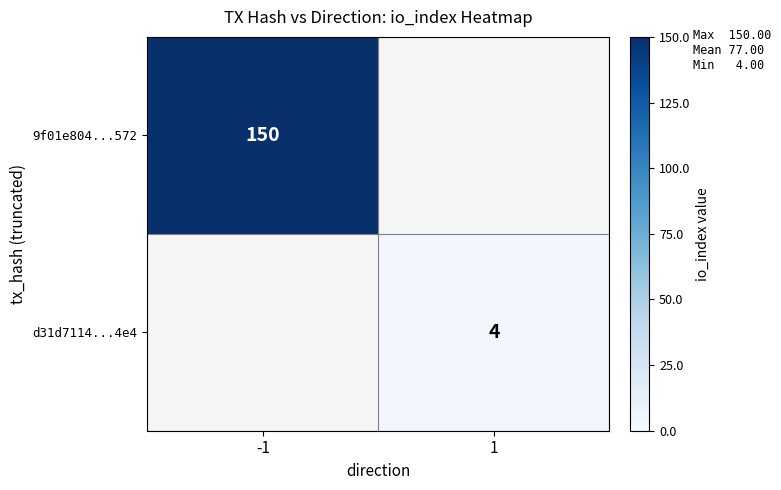

The d31d7114...4e4 series shows 6 at 1. True or false?

False